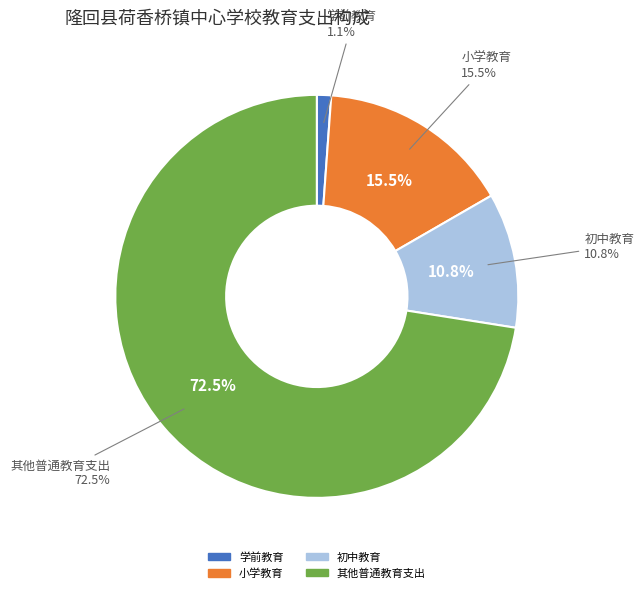

Does 初中教育 account for over 50% of the chart?

No